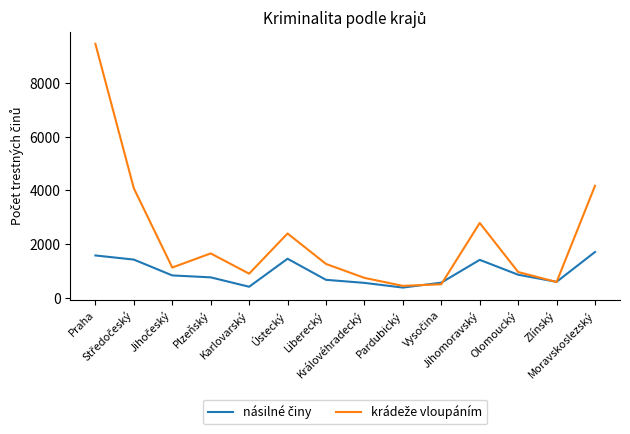

What is the greatest value displayed?

9455